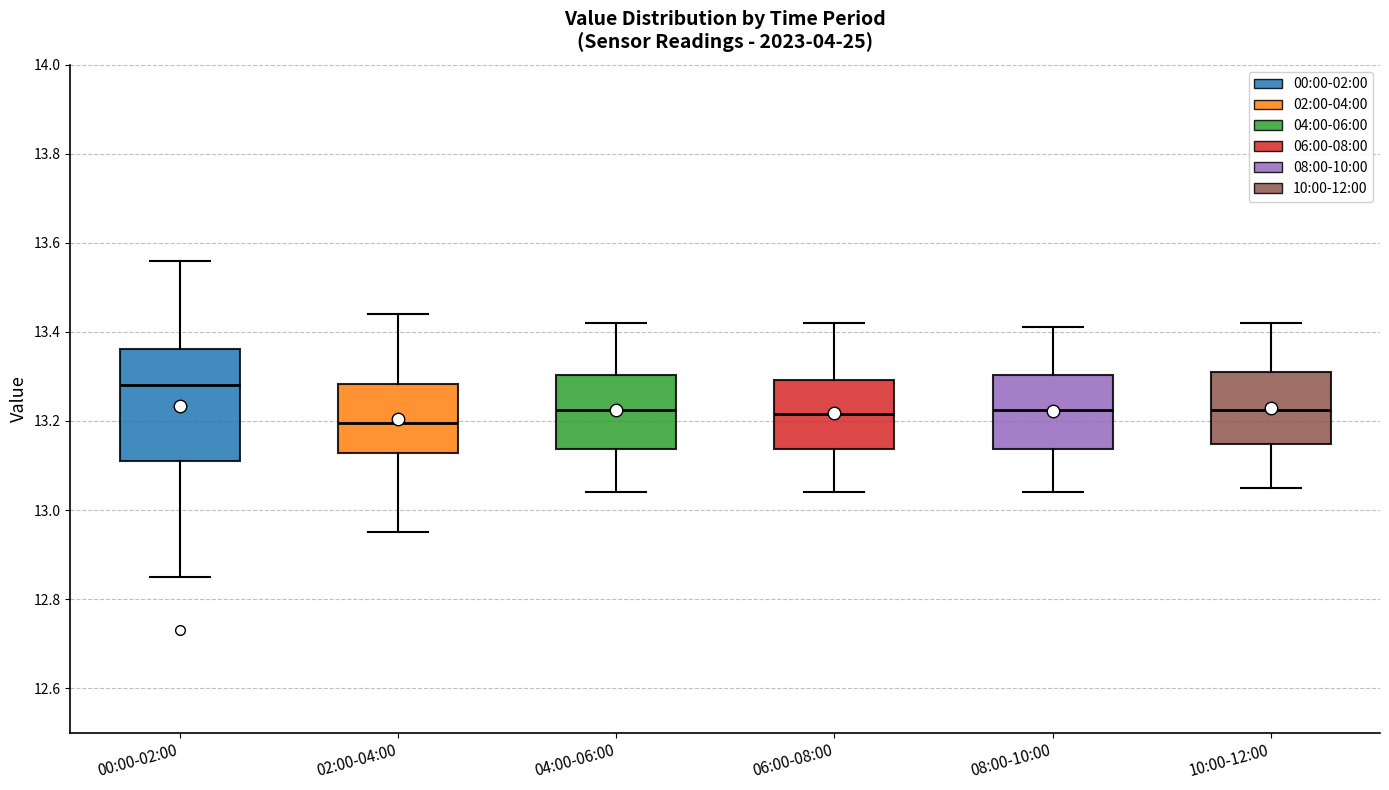

Where does the lower whisker of the box for 06:00-08:00 end on the y-axis? The values are not printed on the chart, so give them approximately, as read against the axis.

13.04